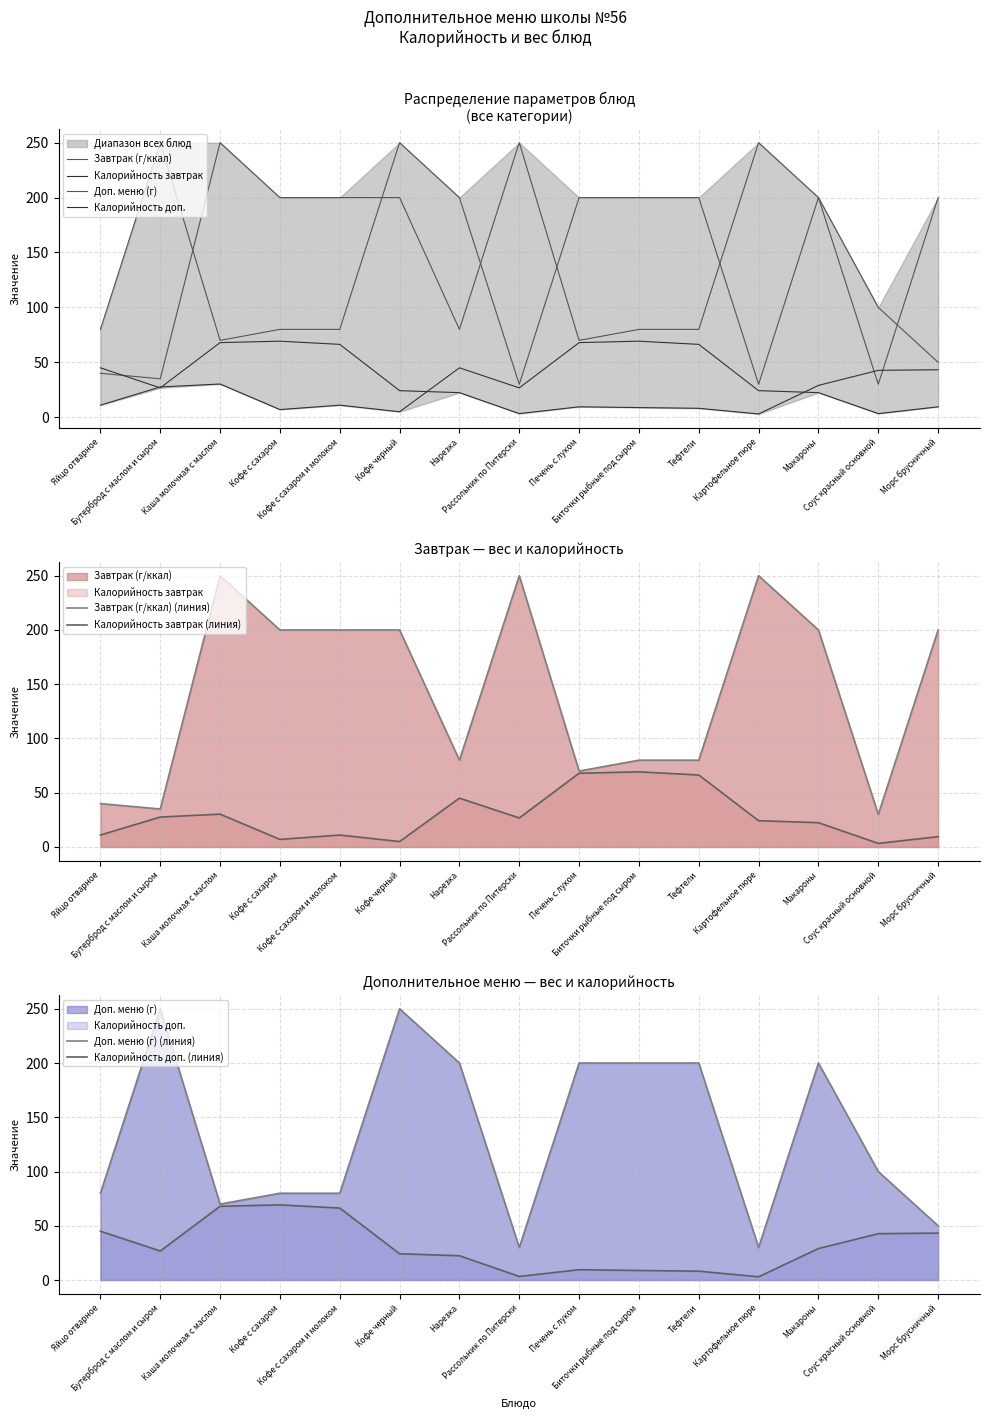

How many distinct data groups are displayed?

4